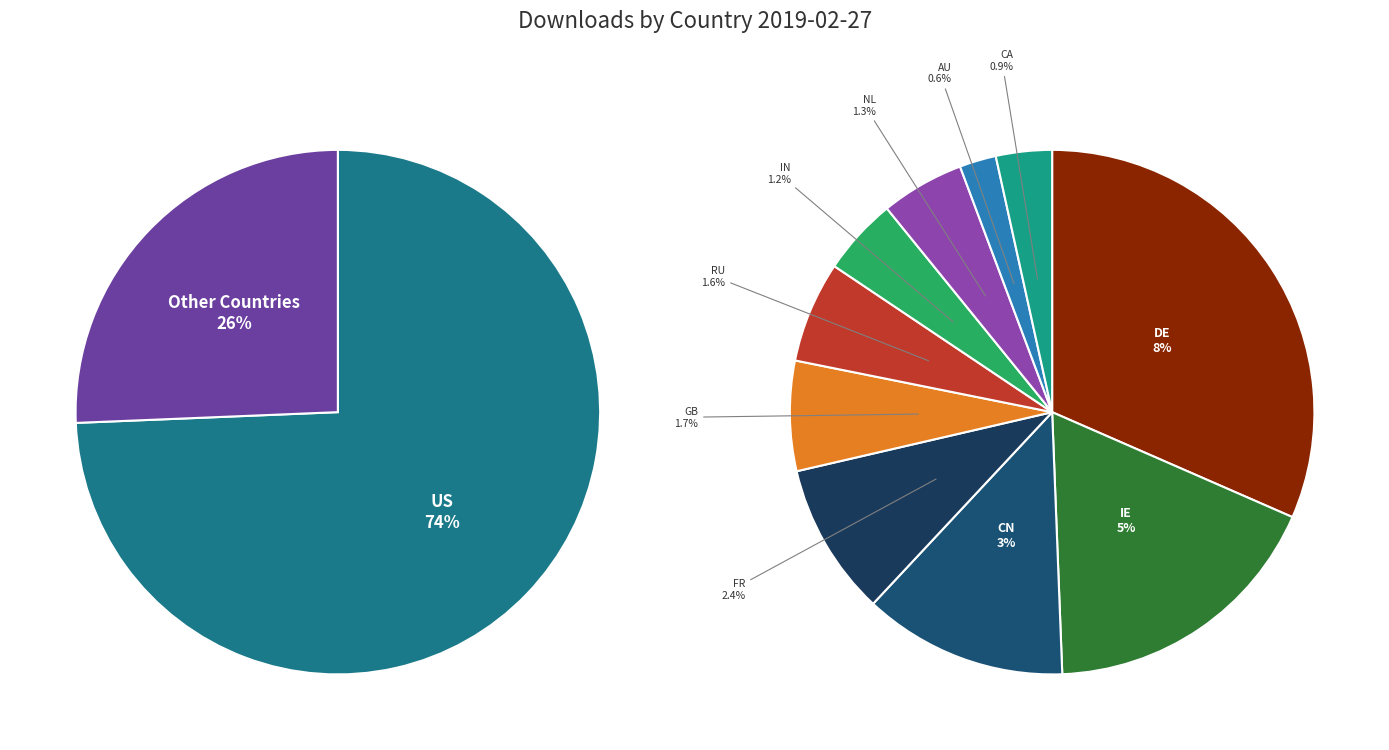

Does any single category account for the majority?

Yes